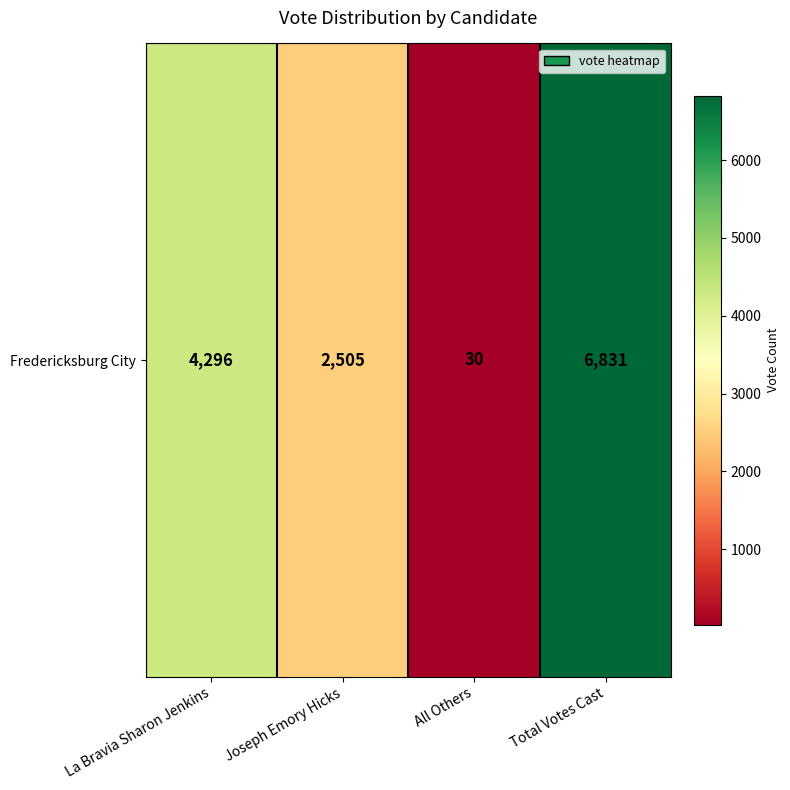

Reading right to left, transcribe all the data shown in this chart.

Total Votes Cast=6831	All Others=30	Joseph Emory Hicks=2505	La Bravia Sharon Jenkins=4296